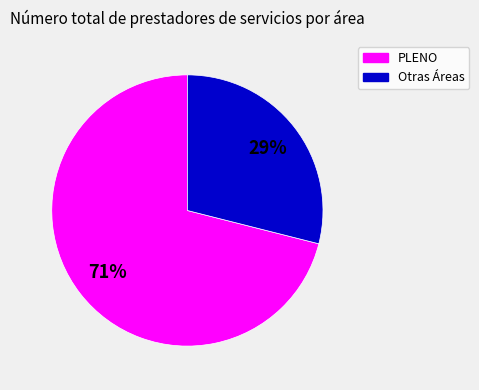

To the nearest percent, what is the average slice percentage?

50%